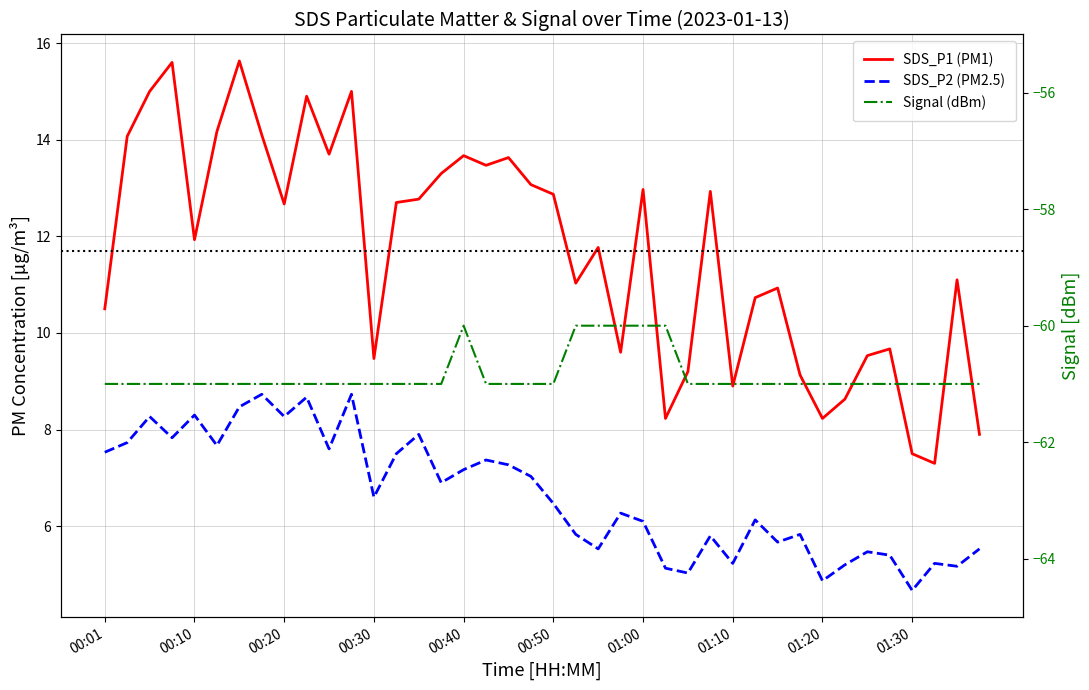

Which series has the largest total across all categories?

SDS_P1 (PM1)